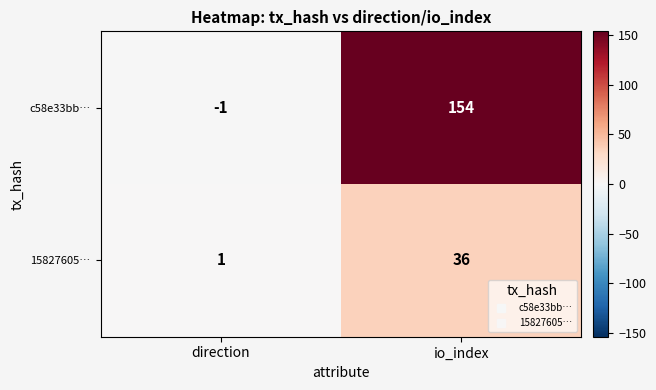

What is the total value across all series at io_index?

190